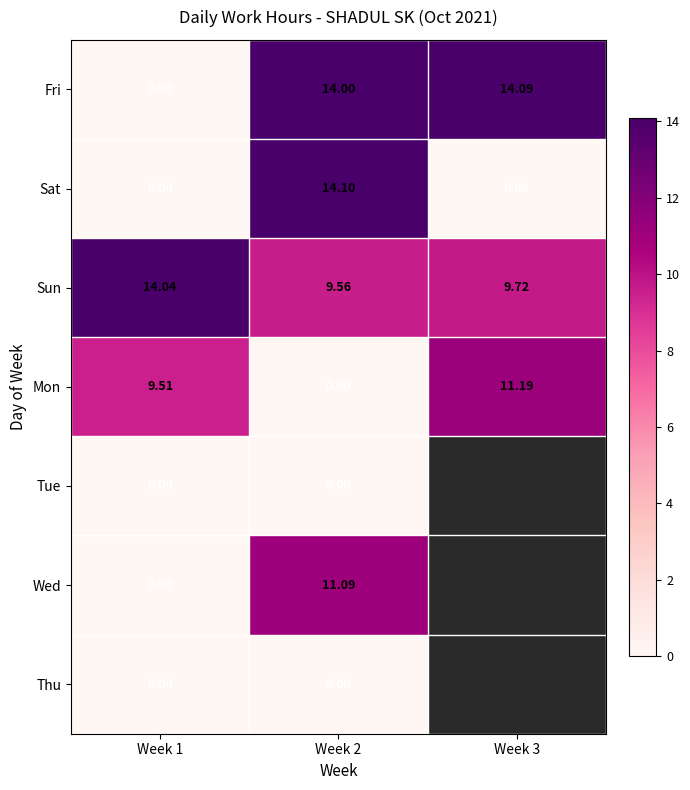

At how many categories does at least one series exceed 0?

3